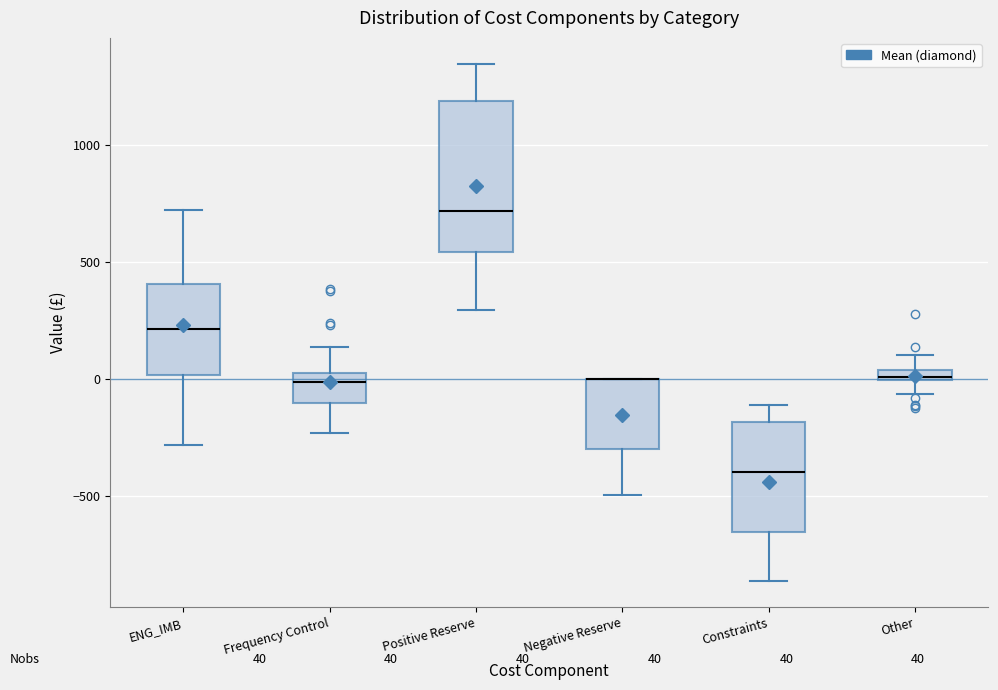

Comparing the boxes themselves (not the whiskers), which one is the tallest?

Positive Reserve